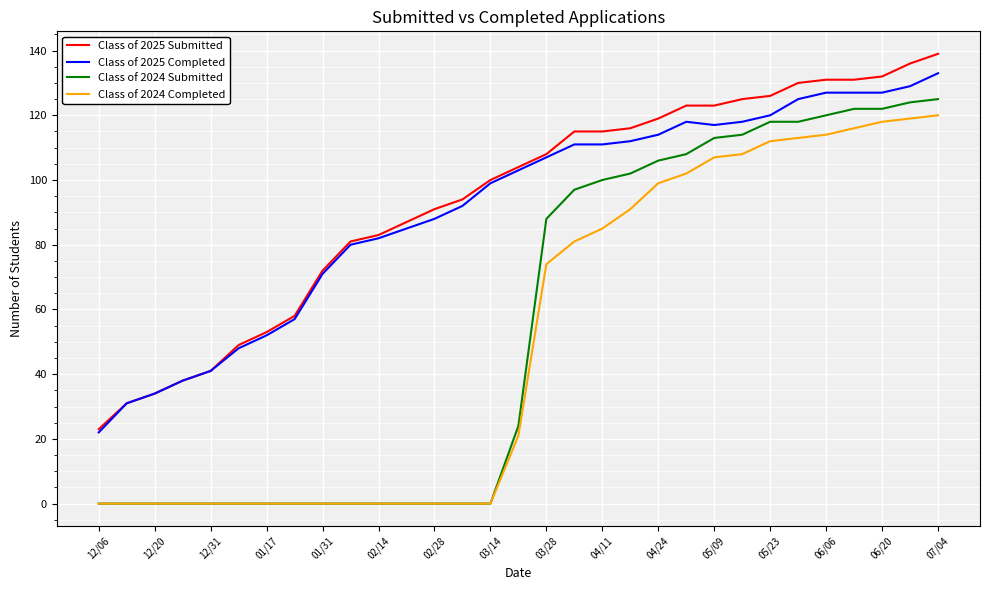

True or false: Class of 2024 Submitted and Class of 2025 Submitted cross at least once.

False